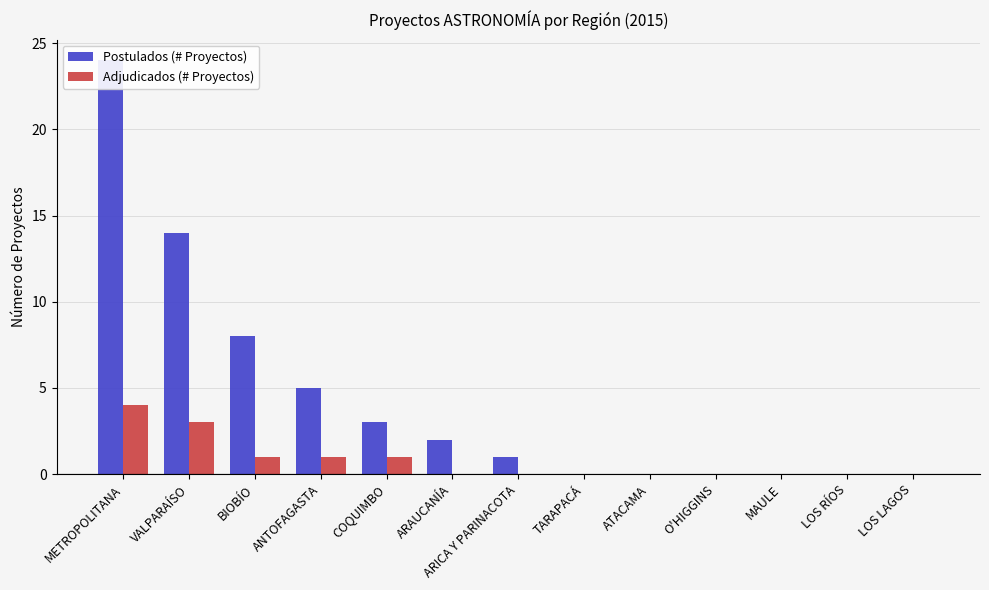

Which has a higher value, COQUIMBO or MAULE?

COQUIMBO